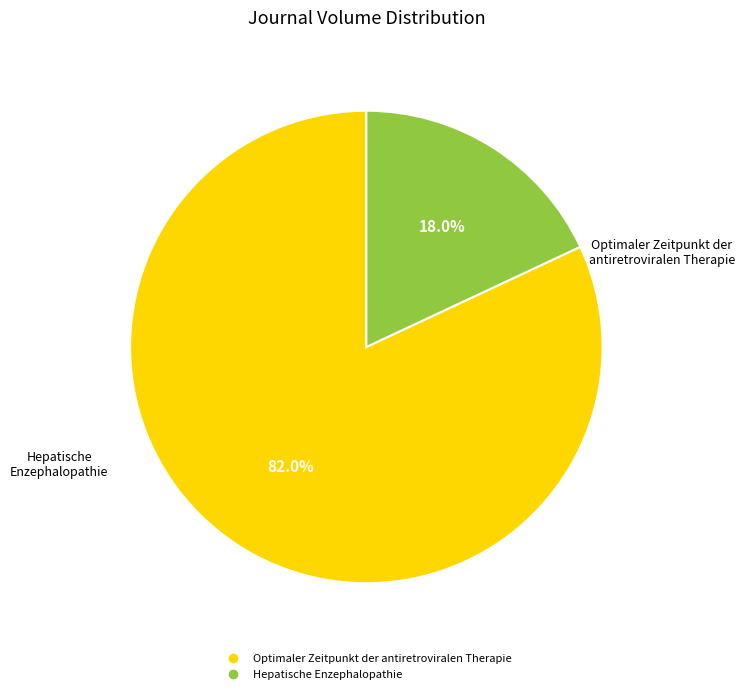

The Optimaler Zeitpunkt der antiretroviralen Therapie slice represents 74% of the pie. True or false?

False